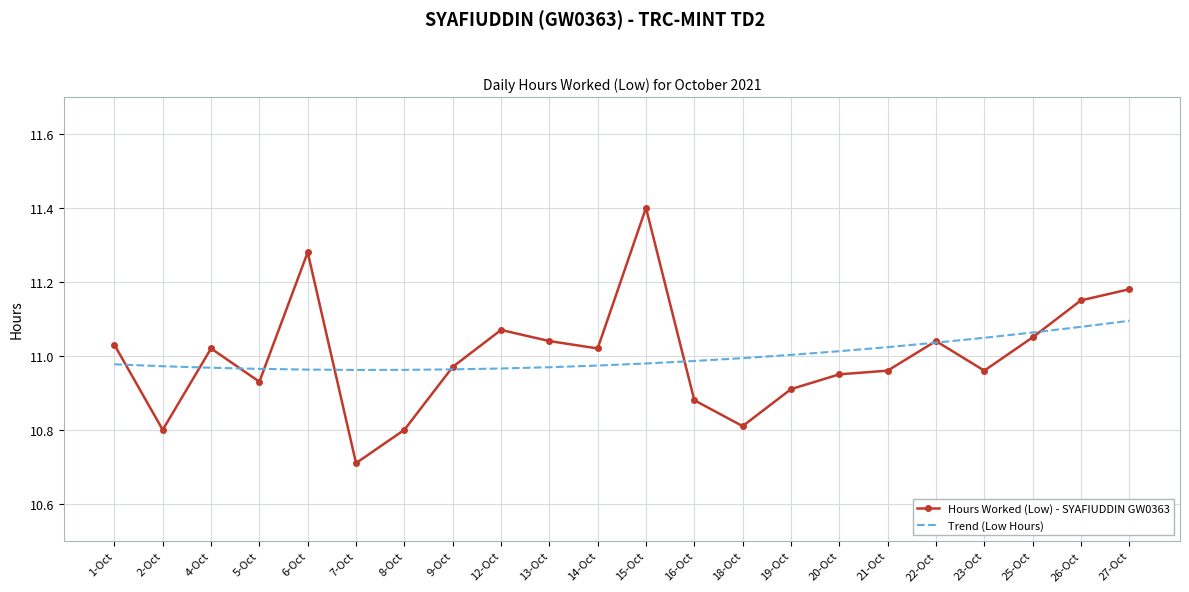

What is the difference between the highest and lowest values at 15-Oct?

0.4